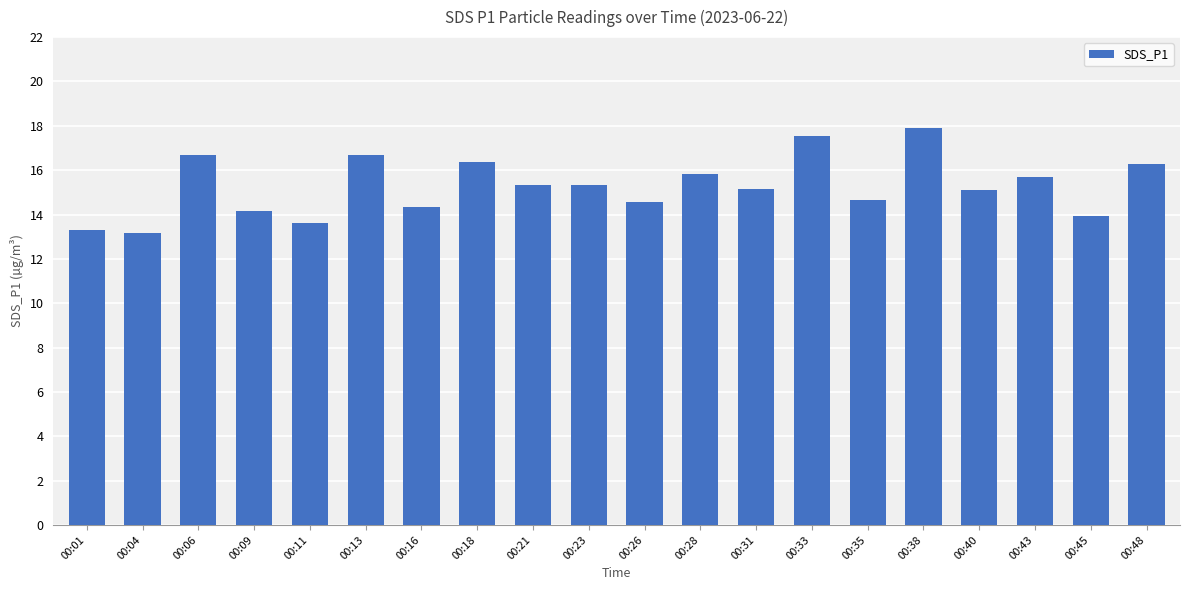

True or false: the data shows 15.7 at 00:43.

True